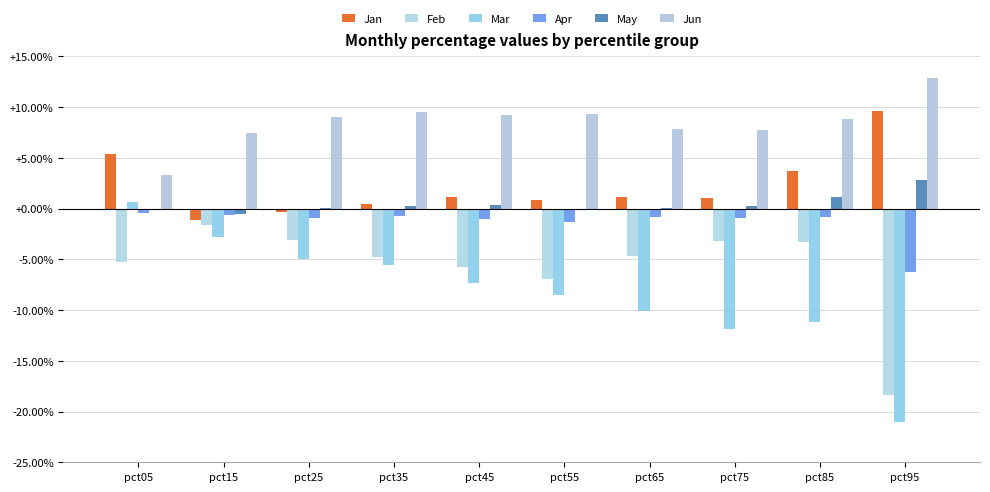

Which series changed the most between pct35 and pct95?

Mar